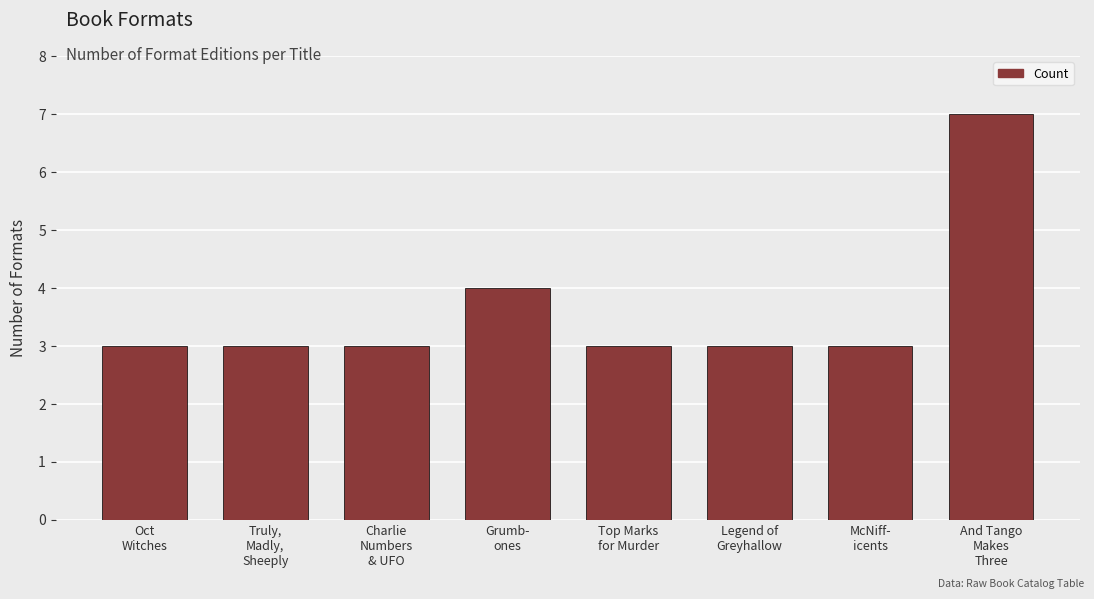

What is the maximum value shown in the chart?

7